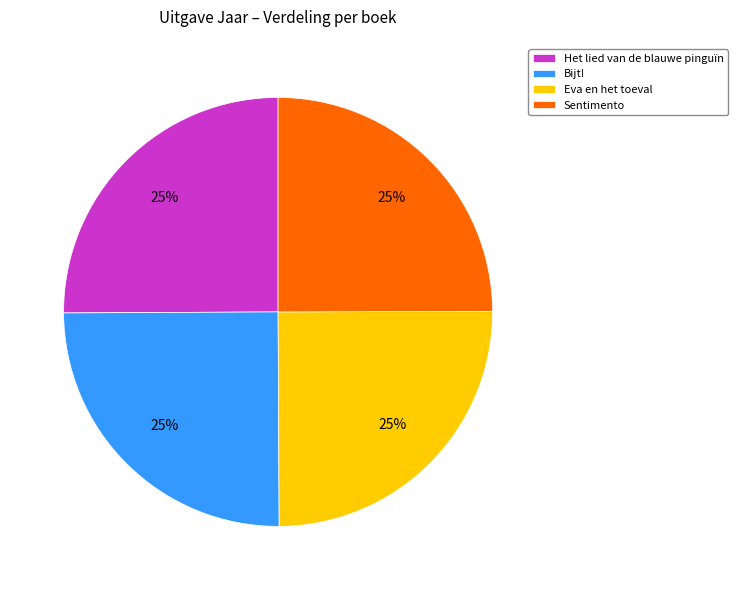

How many slices are in this pie chart?

4